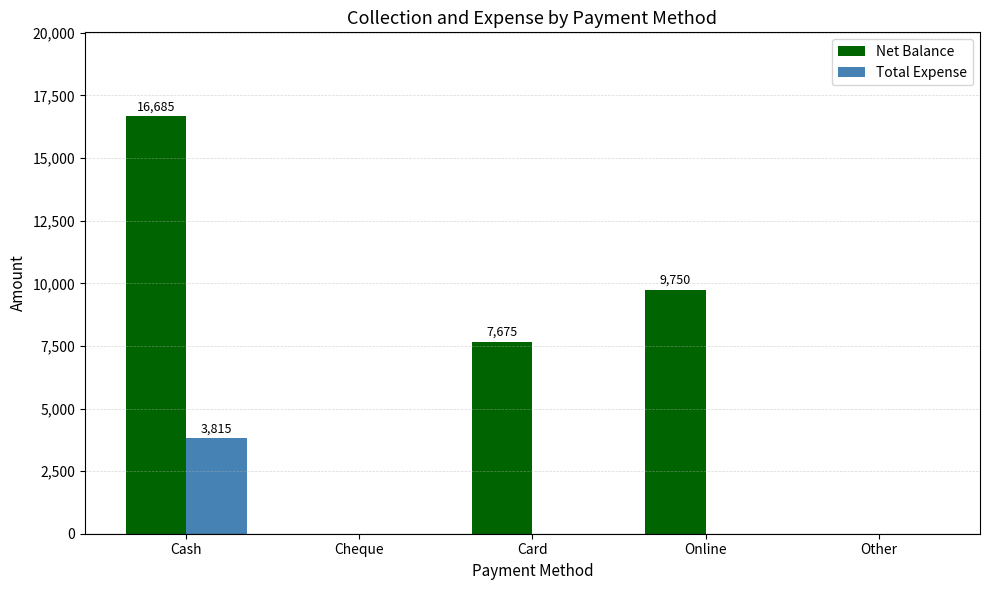

Which category has the highest value in the Total Expense series?

Cash